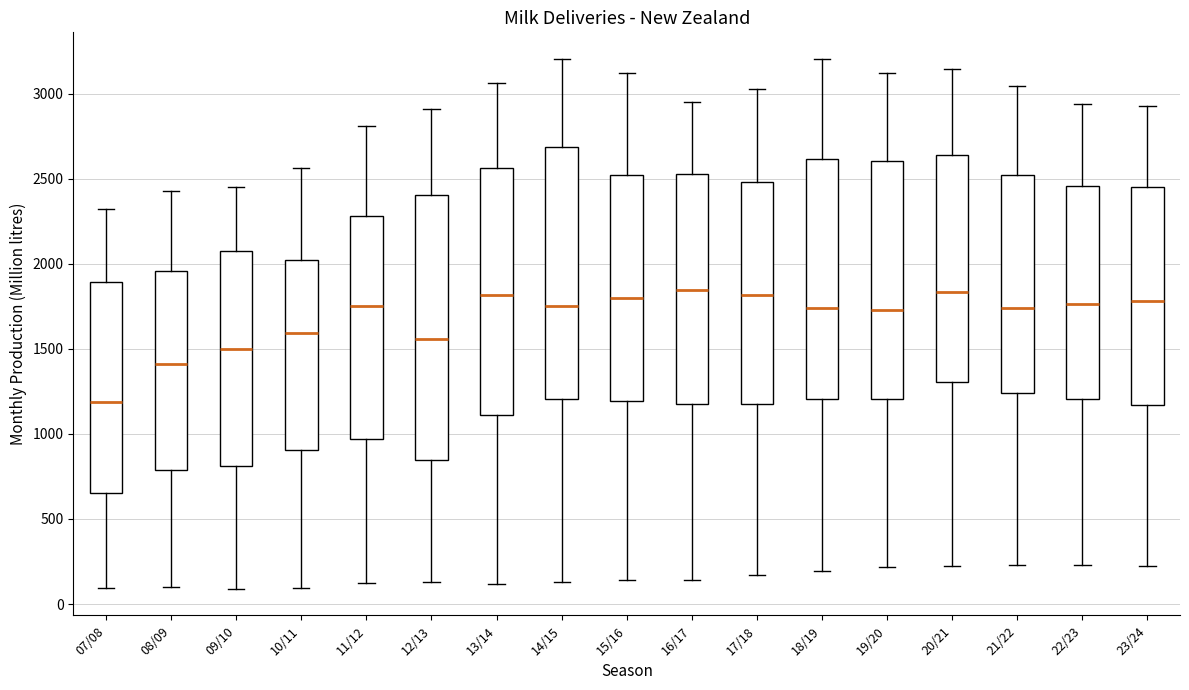

Where is the lower edge of the box for 11/12 on the y-axis? The values are not printed on the chart, so give them approximately, as read against the axis.

950